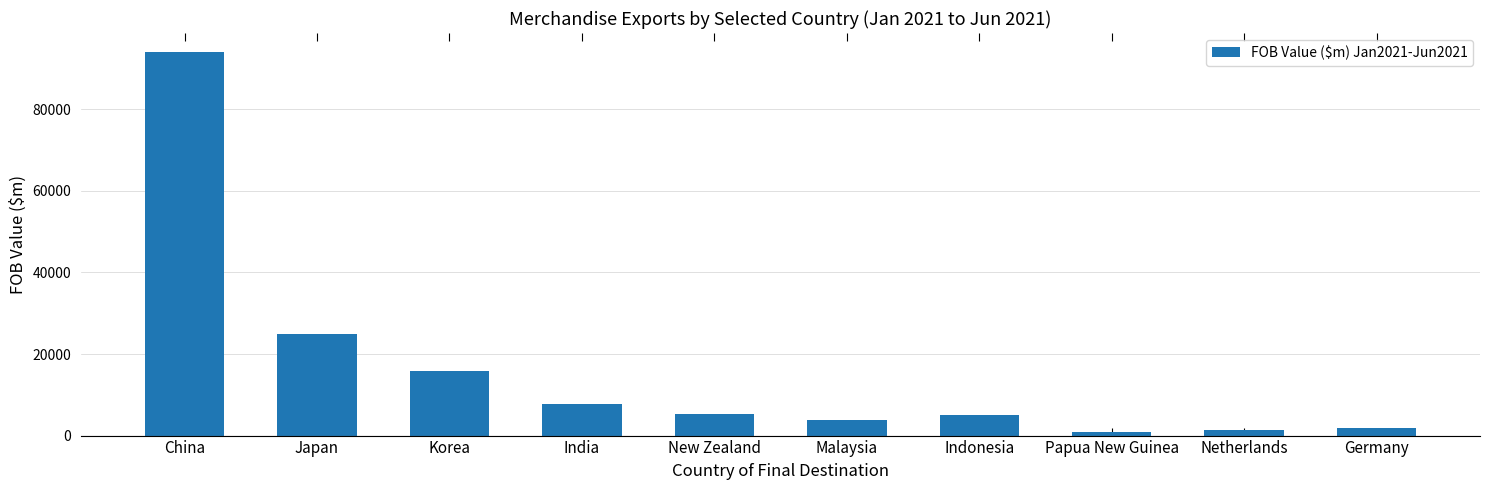

What is the label of the 8th bar from the right?

Korea